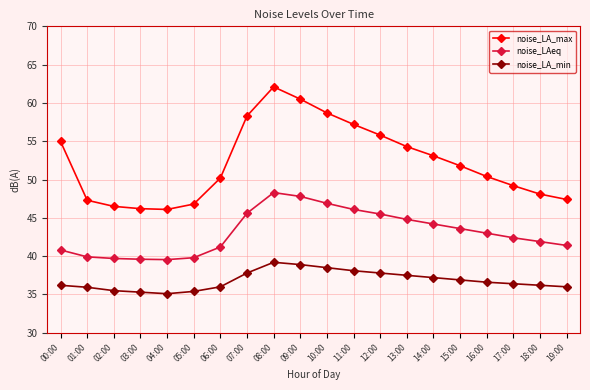

Between 04:00 and 18:00, which series saw the biggest shift?

noise_LAeq